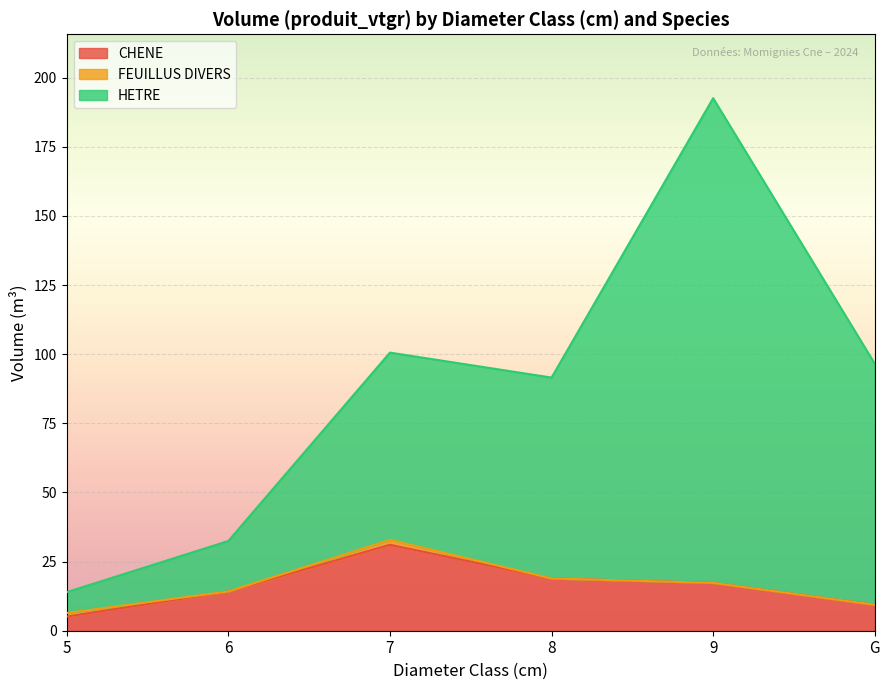

True or false: HETRE and CHENE intersect in this chart.

False